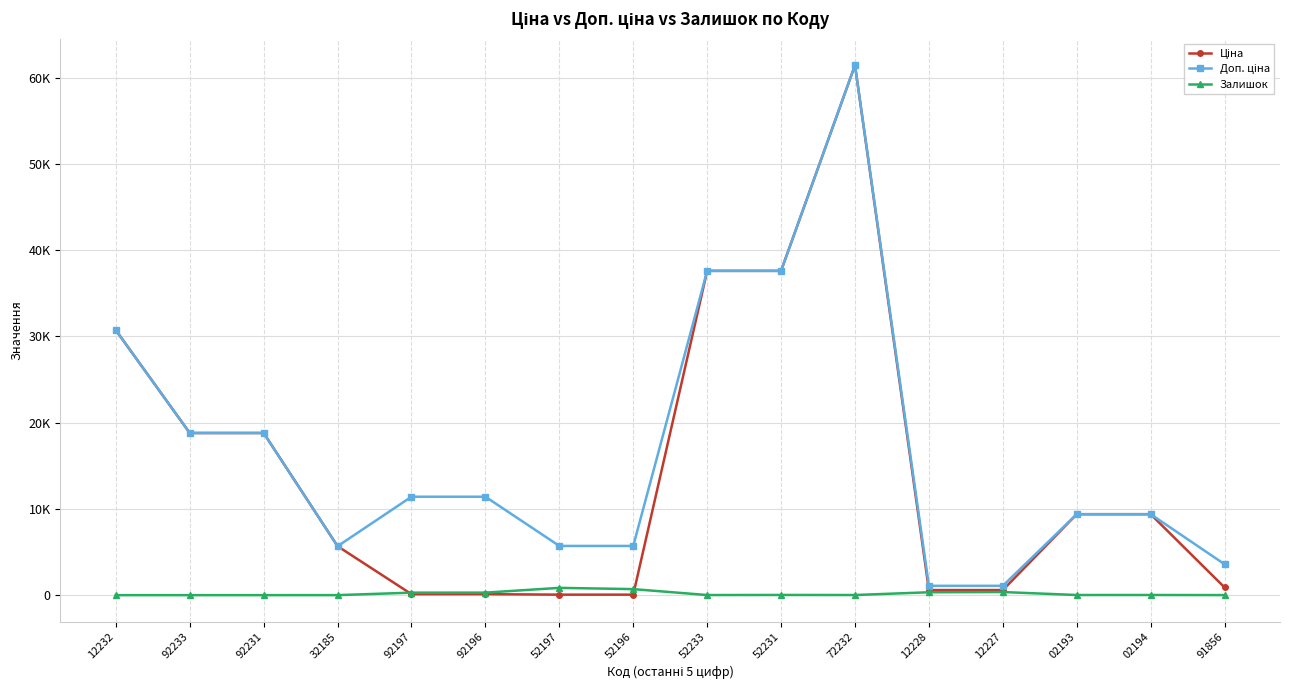

Which series has the largest range (max minus min)?

Ціна